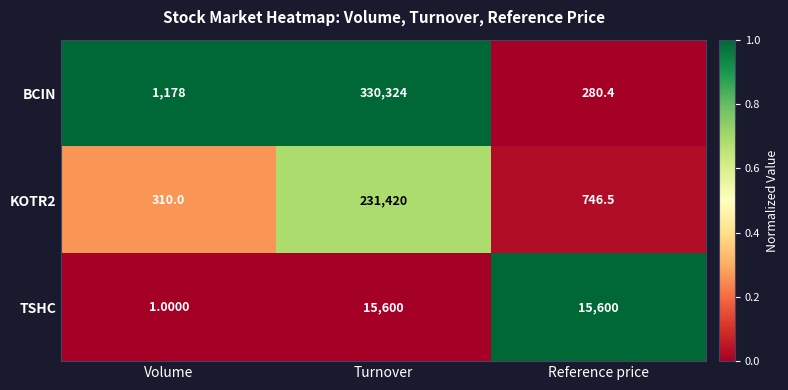

Rank the series by their average value, from lowest to highest.

TSHC, KOTR2, BCIN